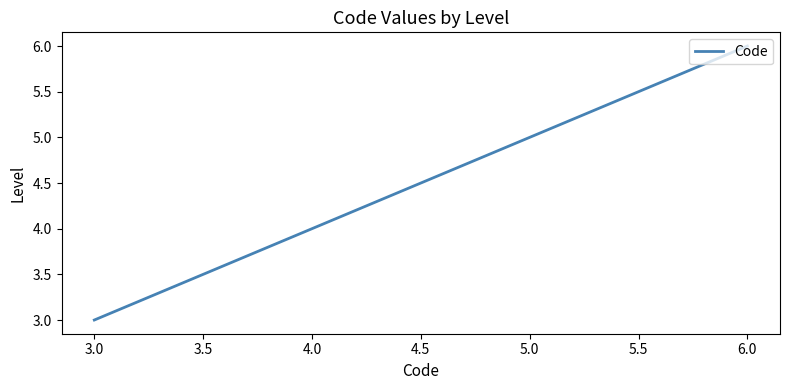

What is the ratio of the value at 6.0 to the value at 3.0?

2.0